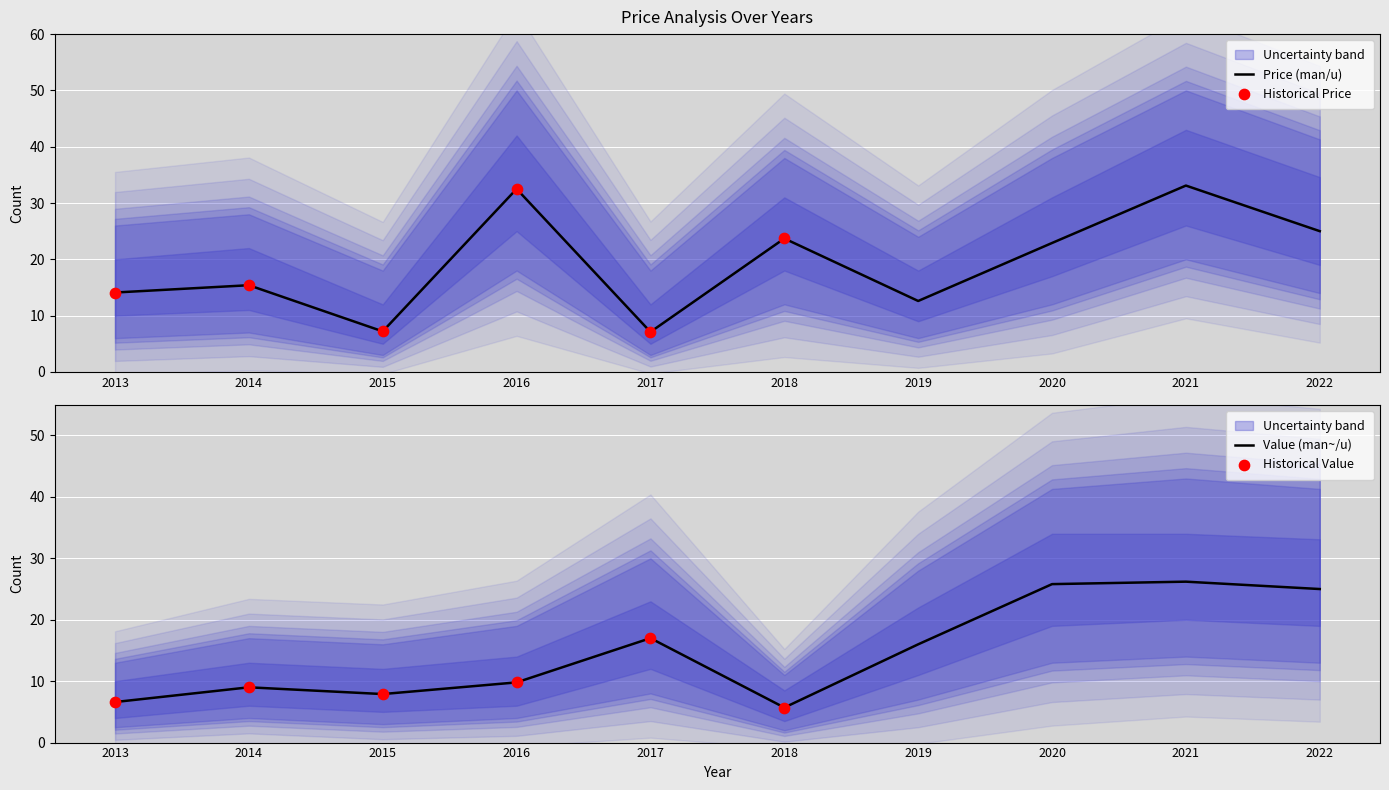

Is it true that Price (man/u) equals 44.8 at 2016?

False